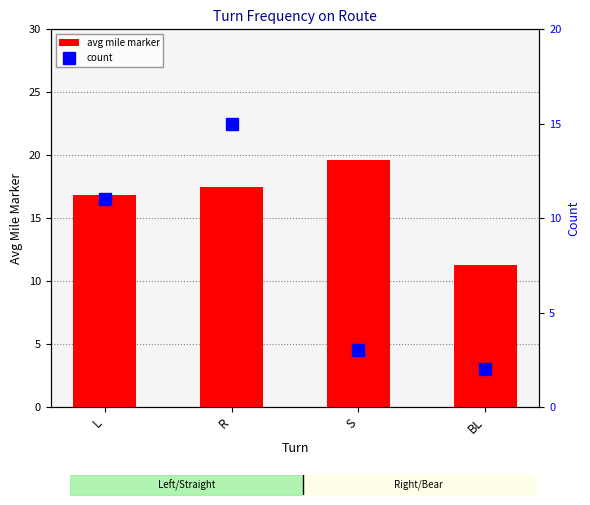

What position from the right is L?

4